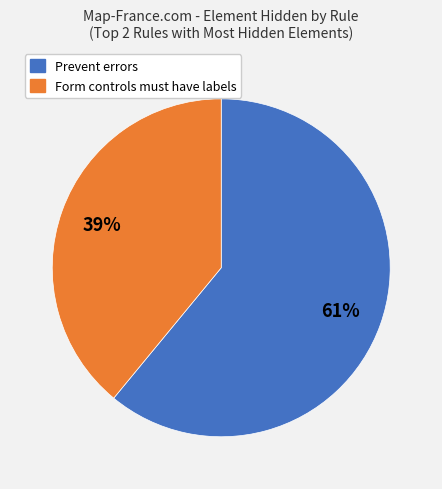

To the nearest percent, what is the average slice percentage?

50%